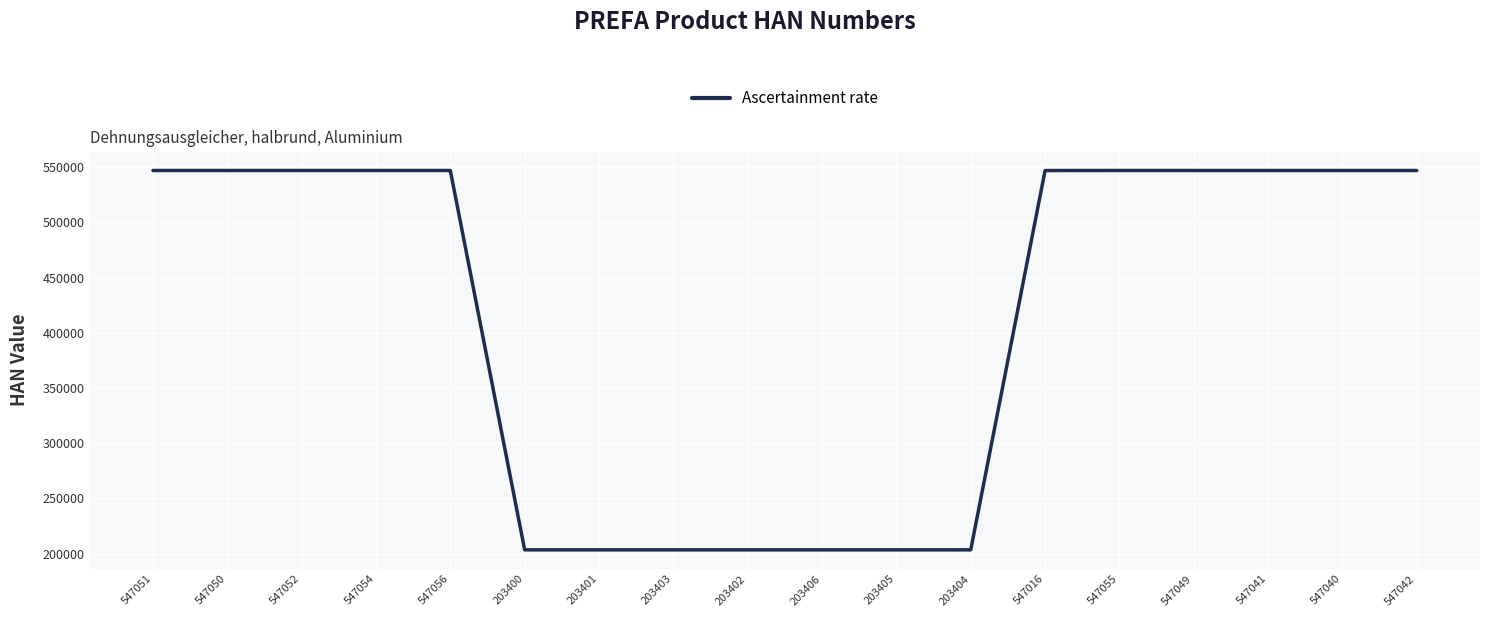

The value at 547040 is 882166. True or false?

False